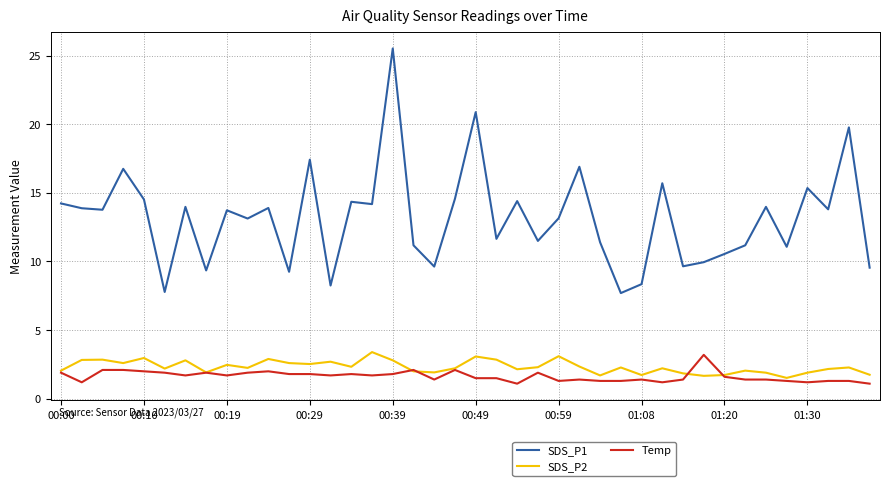

Which series has the largest total across all categories?

SDS_P1